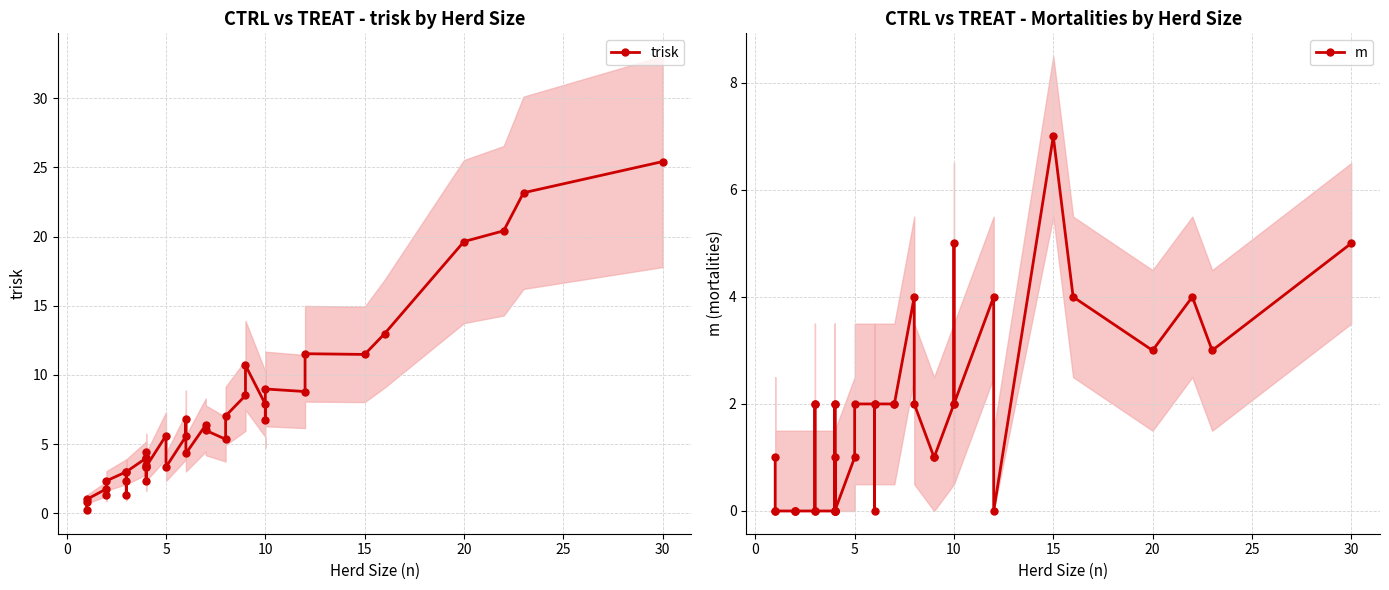

List the series in order of their peak value, lowest first.

m, trisk